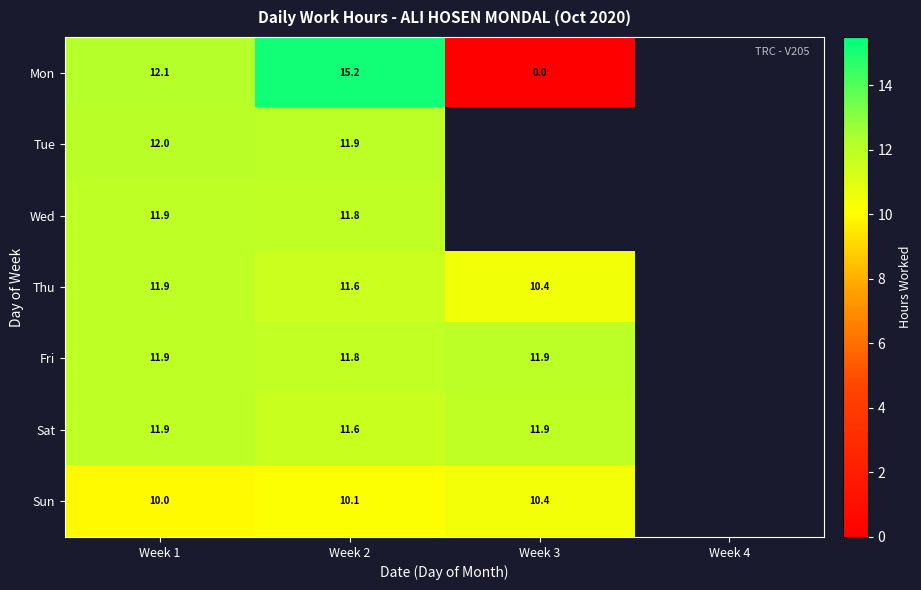

Is the value of Thu at Week 2 greater than the value of Sun at Week 2?

Yes